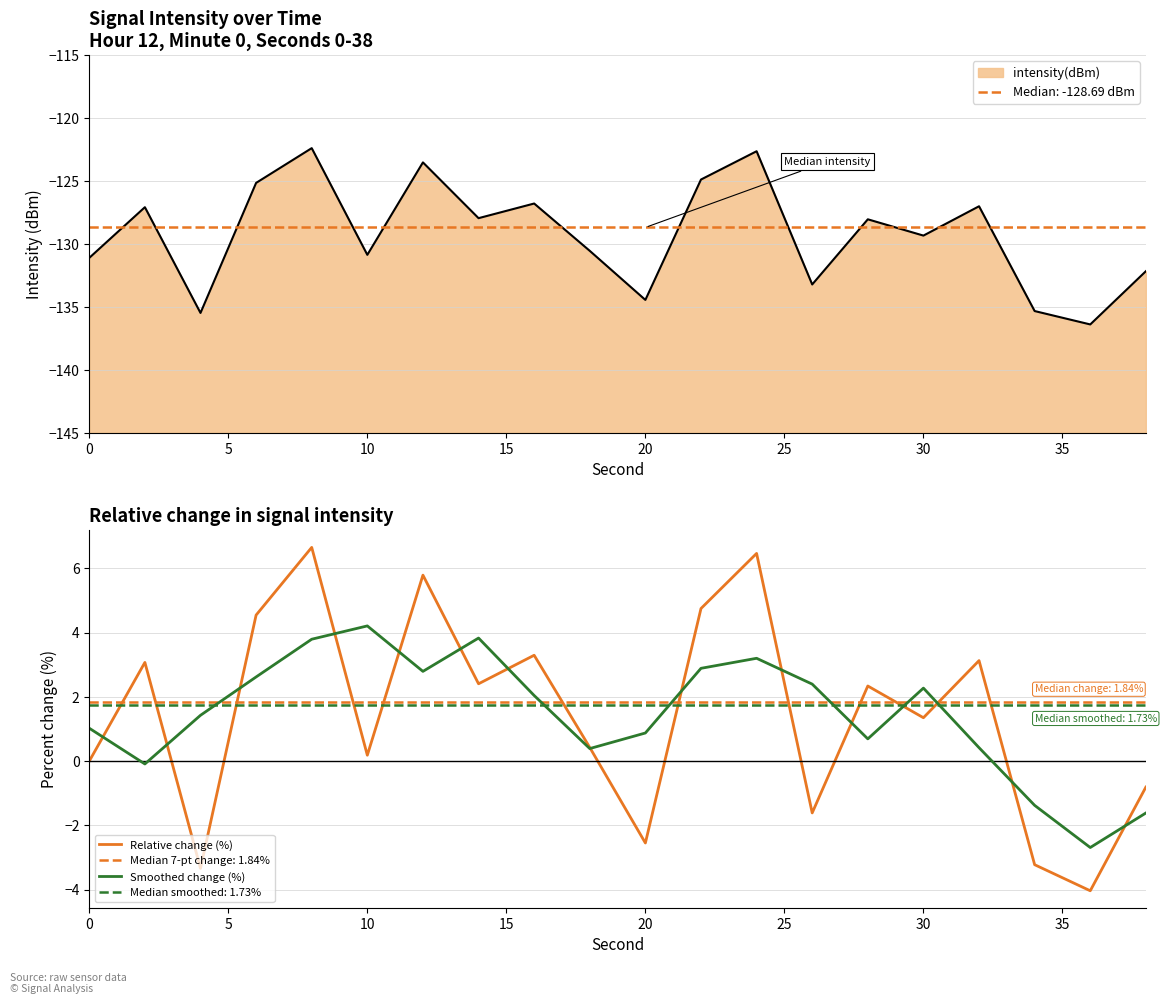

What is the average value of the Relative change (%) series?

1.4